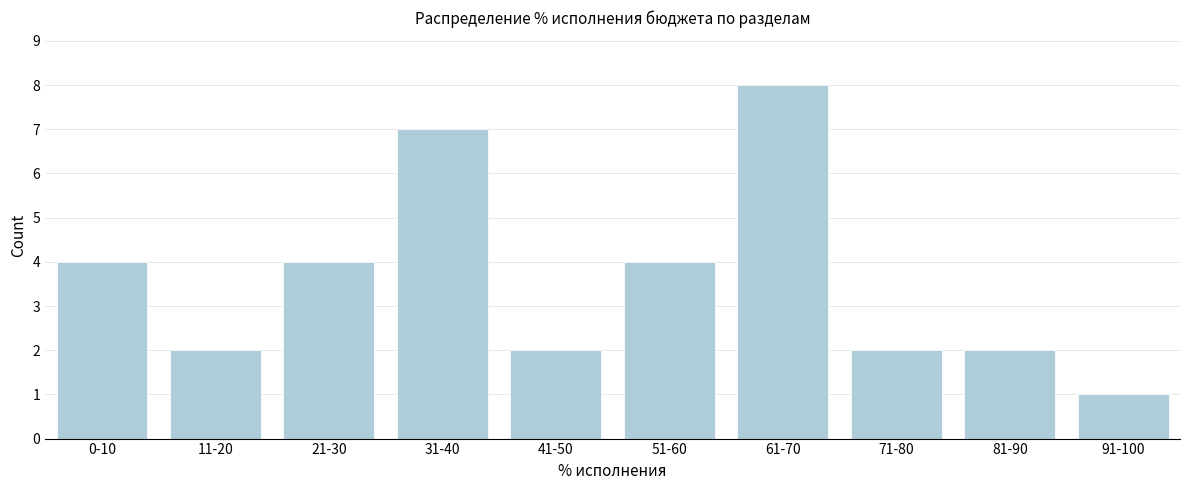

Reading left to right, list all the values displayed in this chart.

0-10=4	11-20=2	21-30=4	31-40=7	41-50=2	51-60=4	61-70=8	71-80=2	81-90=2	91-100=1